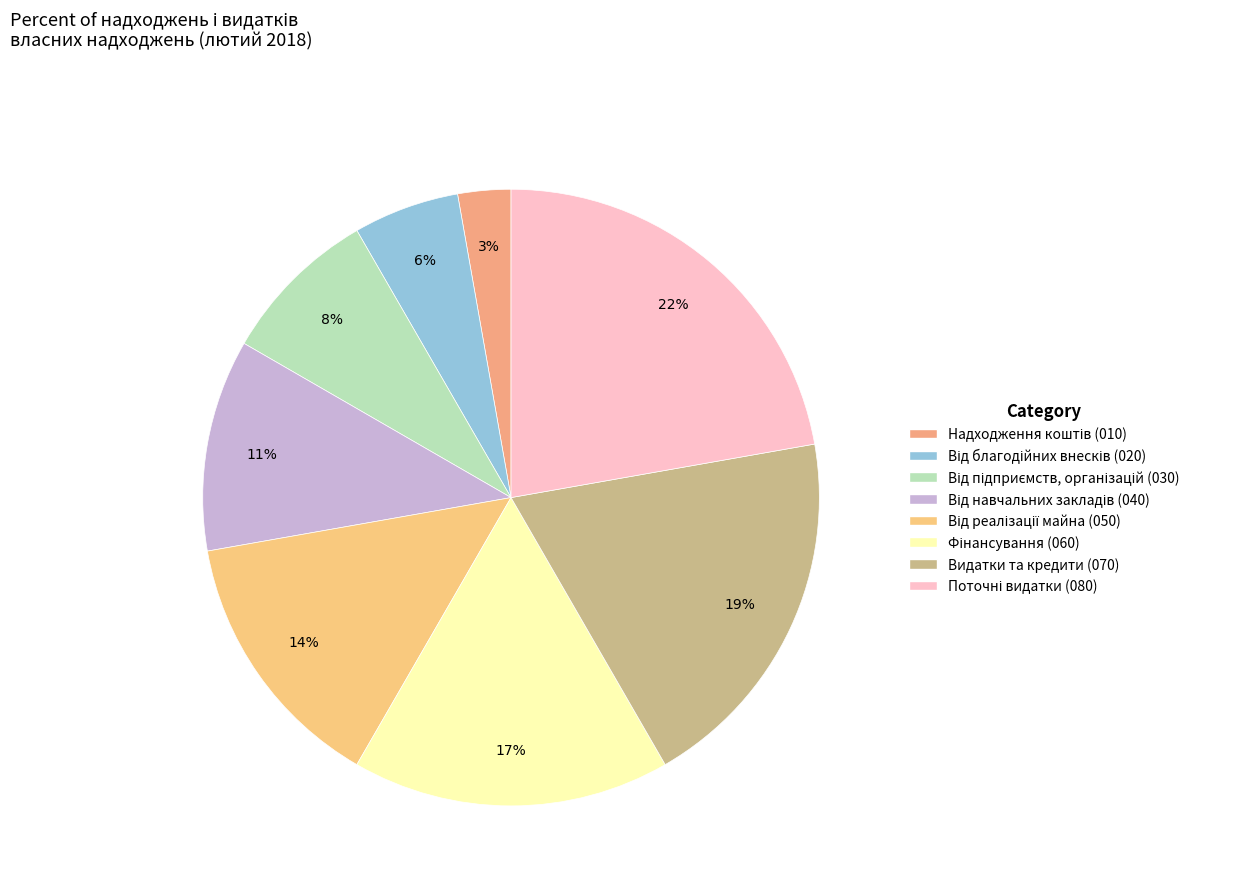

To the nearest percent, what is the difference between the largest and smallest slice percentages?

19%